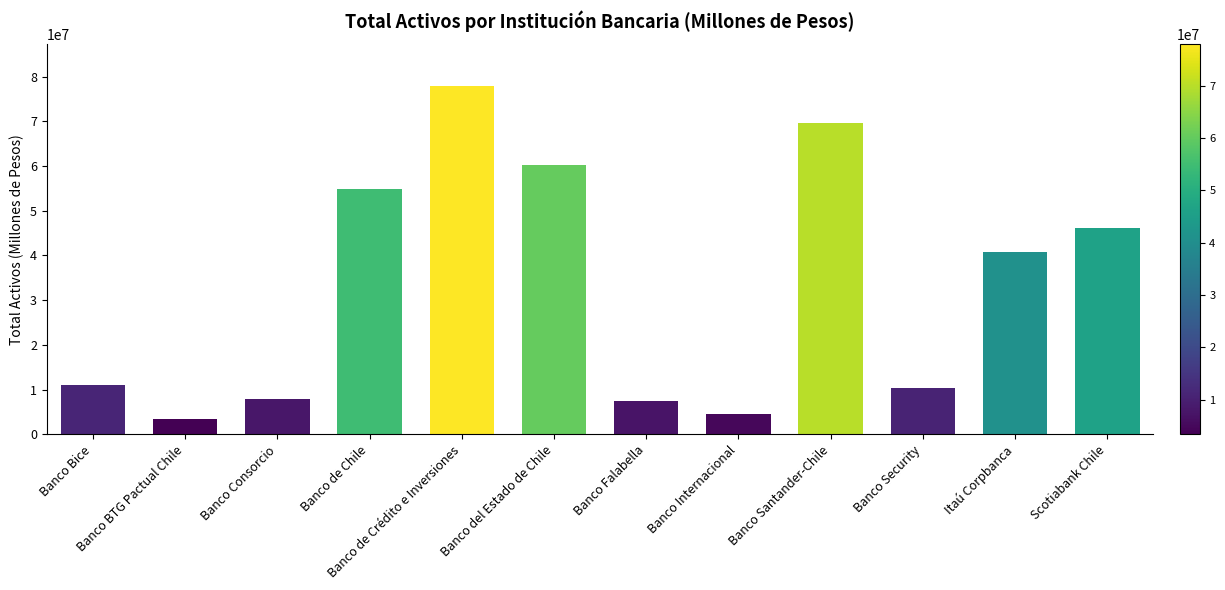

Does the chart contain stacked bars?

No